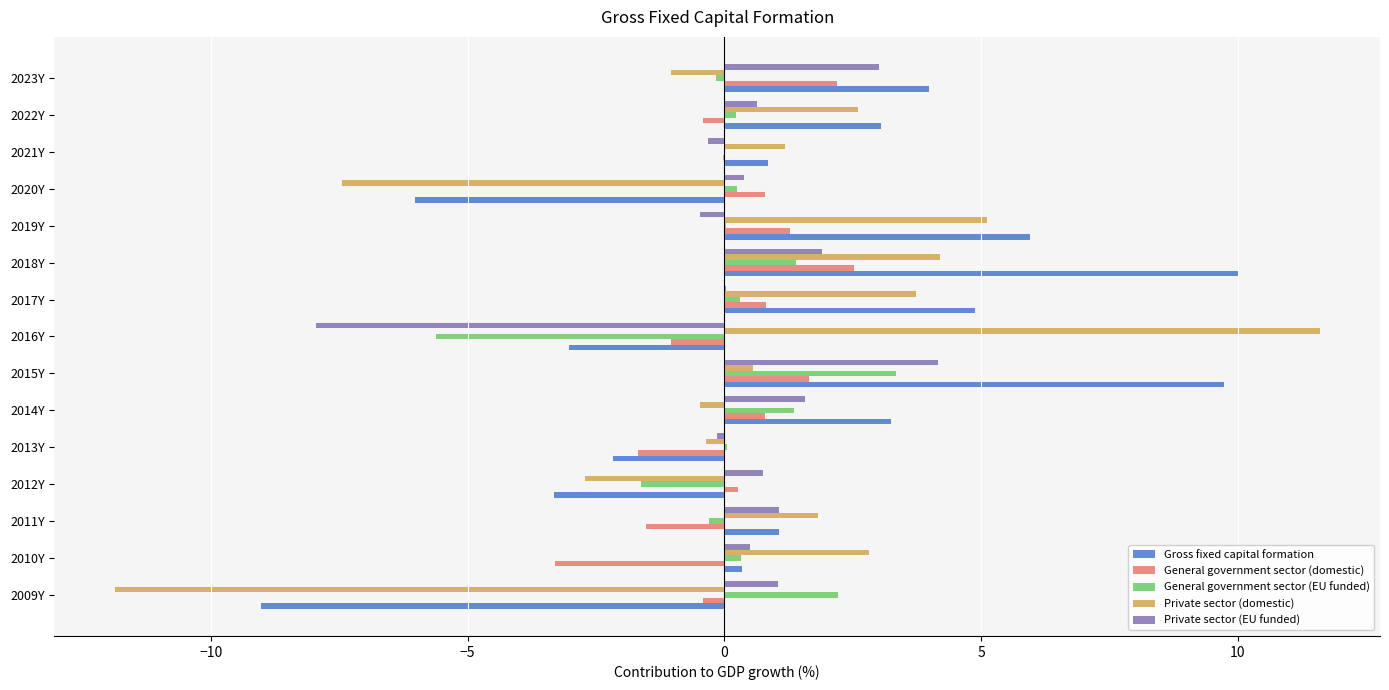

Which series changed the most between 2011Y and 2017Y?

Gross fixed capital formation